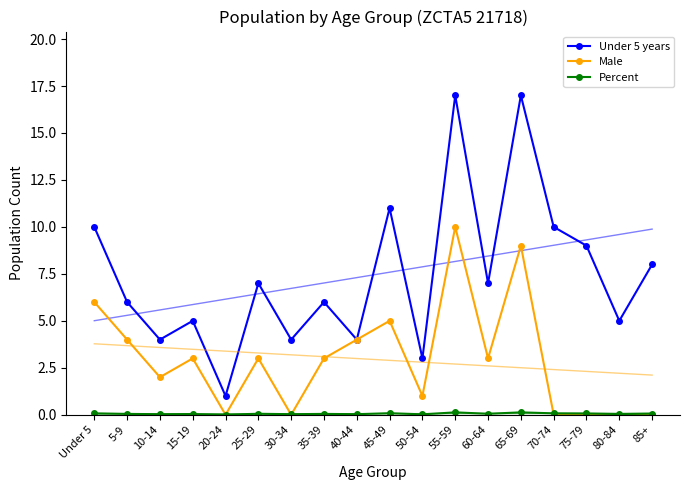

How many data points in Under 5 years are less than 7?

9